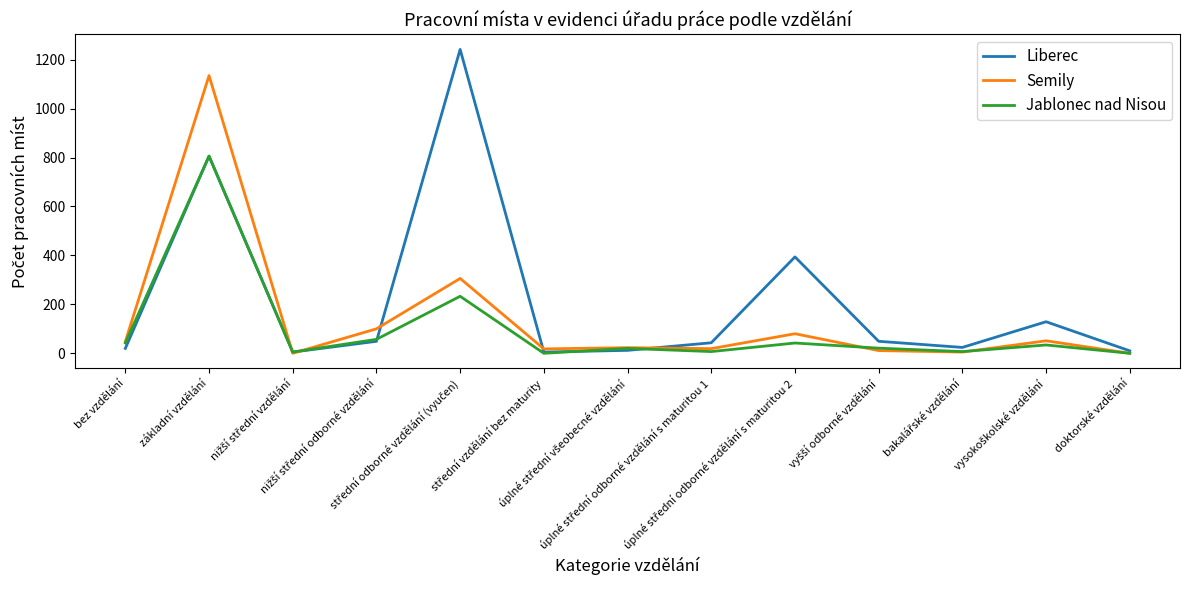

How many categories are shown in the chart?

13